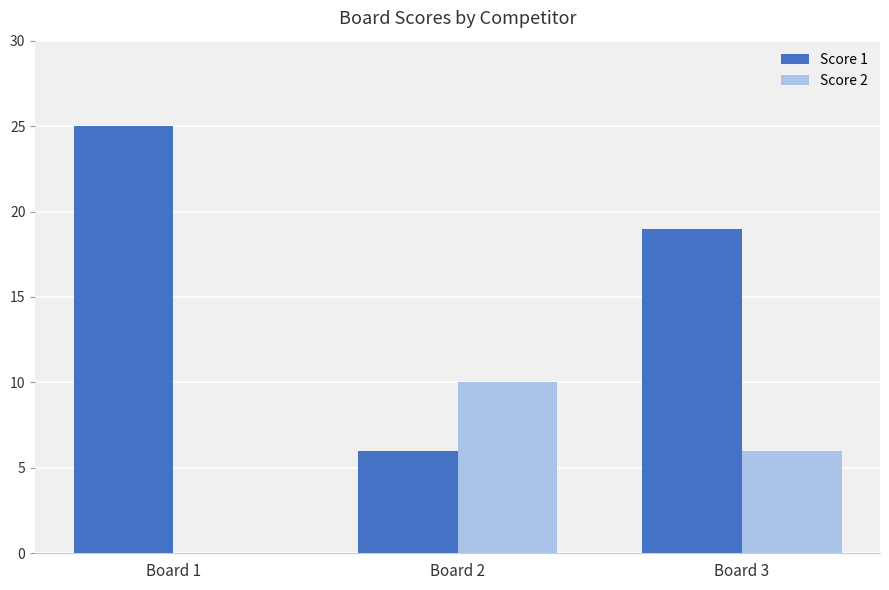

Between Board 2 and Board 3, which series saw the biggest shift?

Score 1